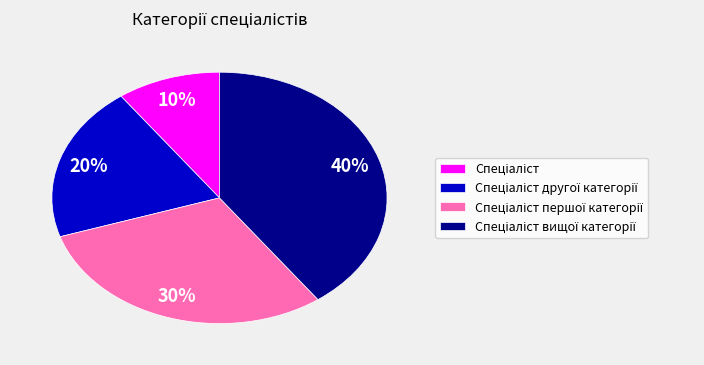

Is there any slice that represents more than half of the pie?

No